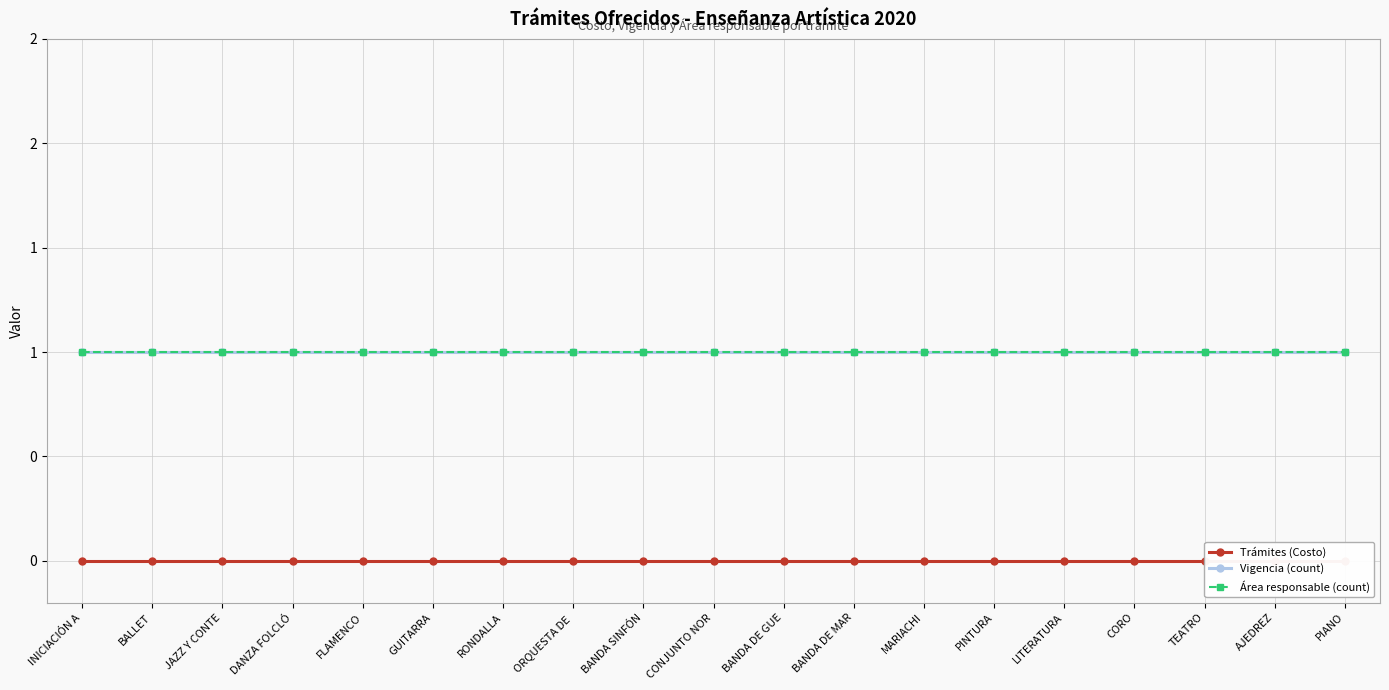

What is the maximum value shown in the chart?

1